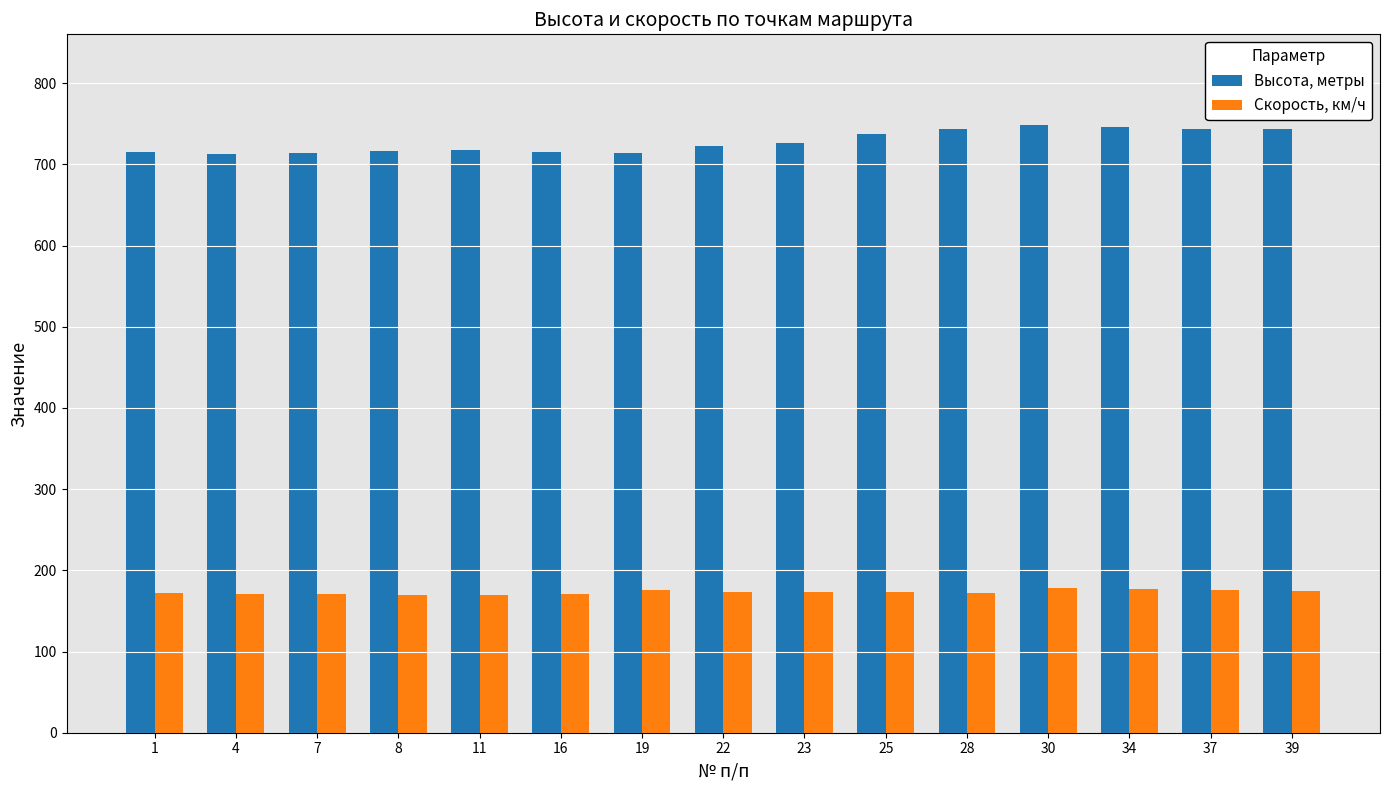

What is the minimum value for Высота, метры?

713